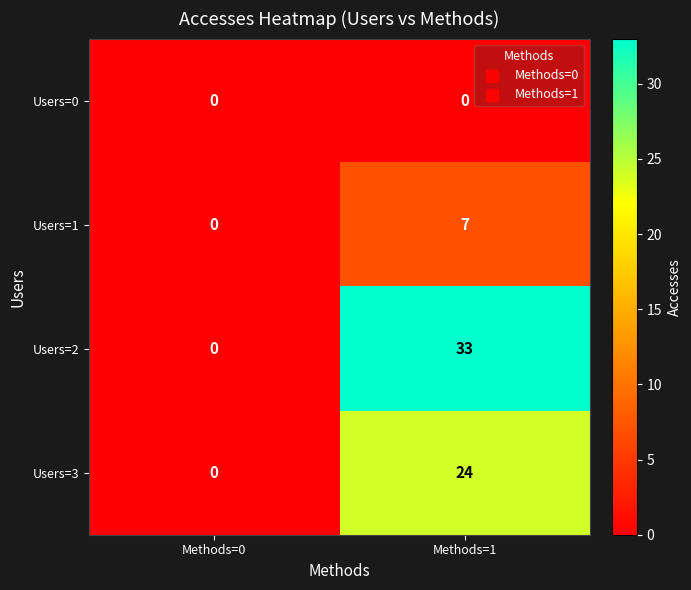

List the series in order of their overall mean, highest first.

Users=2, Users=3, Users=1, Users=0